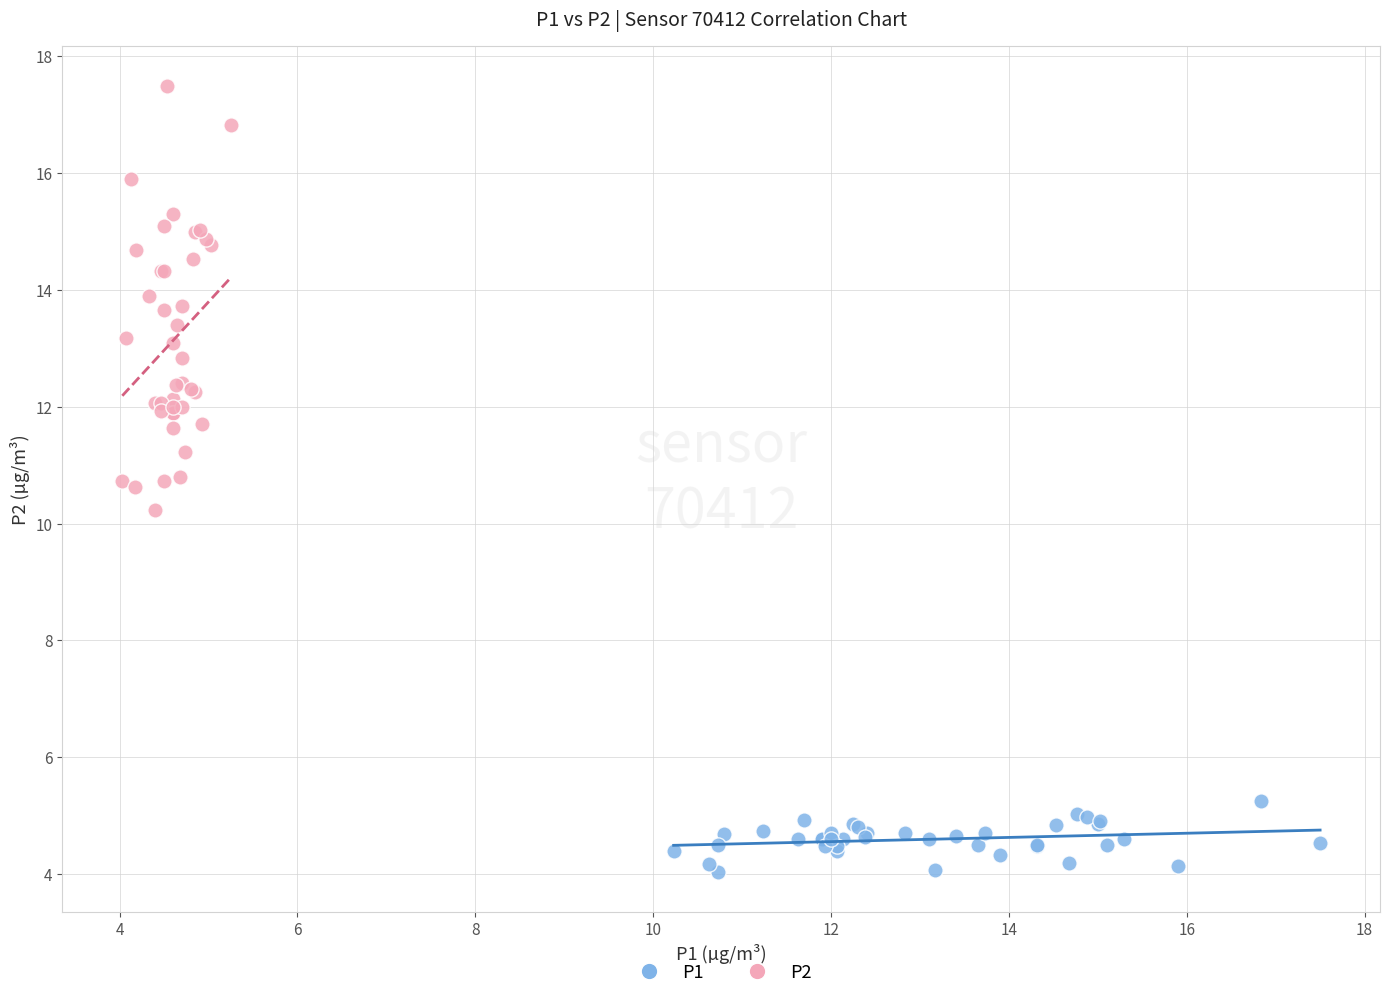

Which series has the widest spread of Y values?

P2